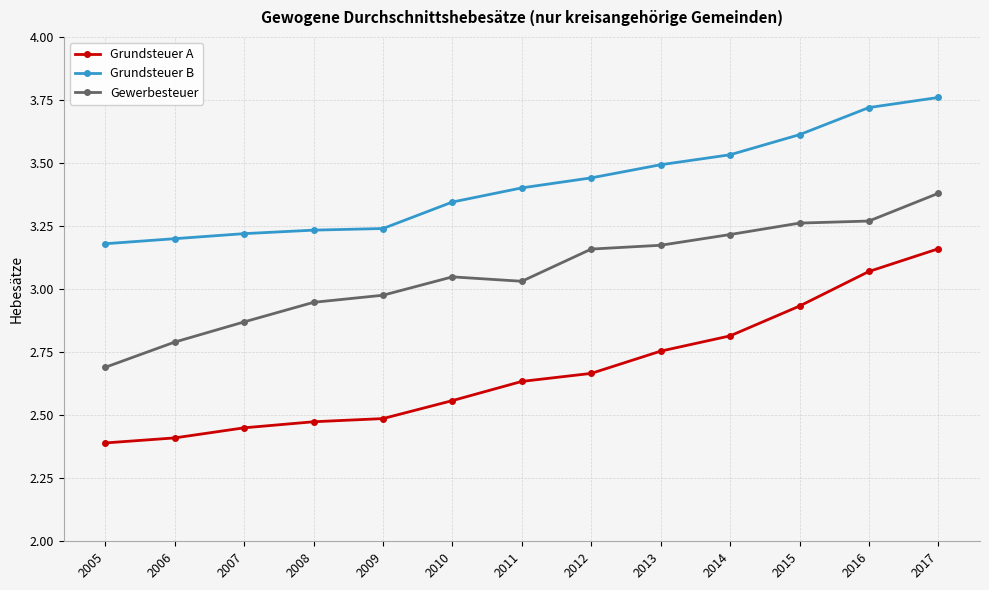

Where is Grundsteuer B nearest to the value 3?

2005